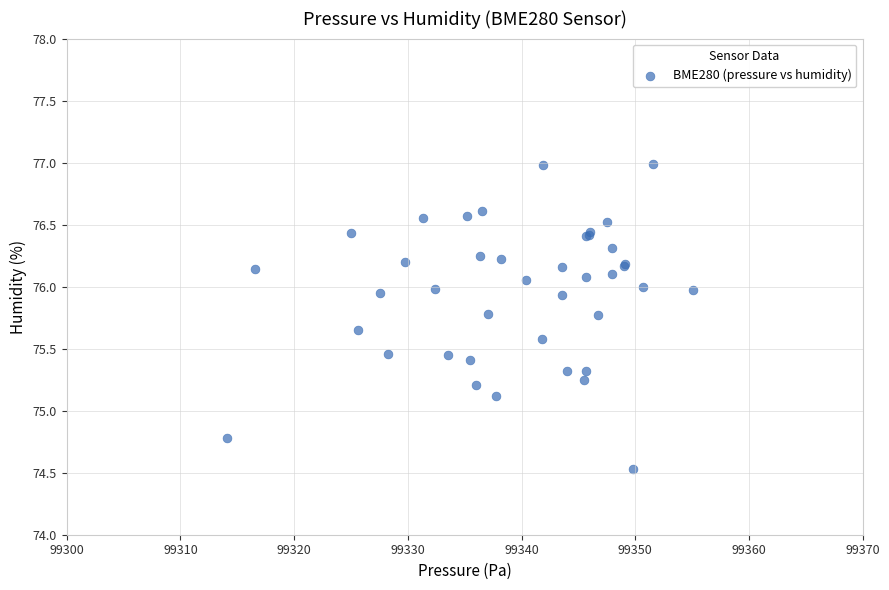

What Y value in the scatter plot is closest to 75?

75.1